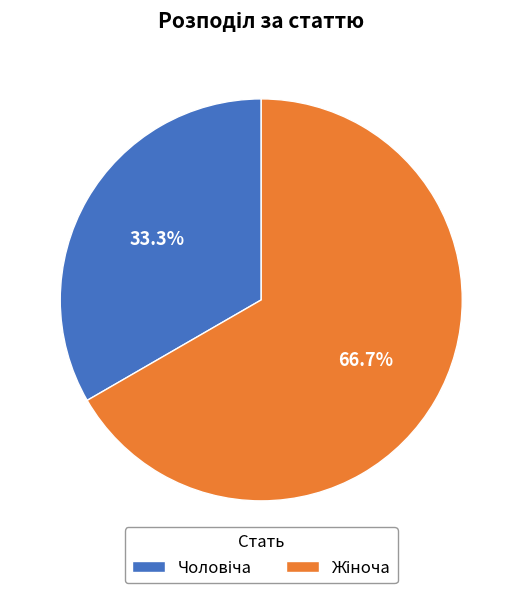

Is there any slice that represents more than half of the pie?

Yes